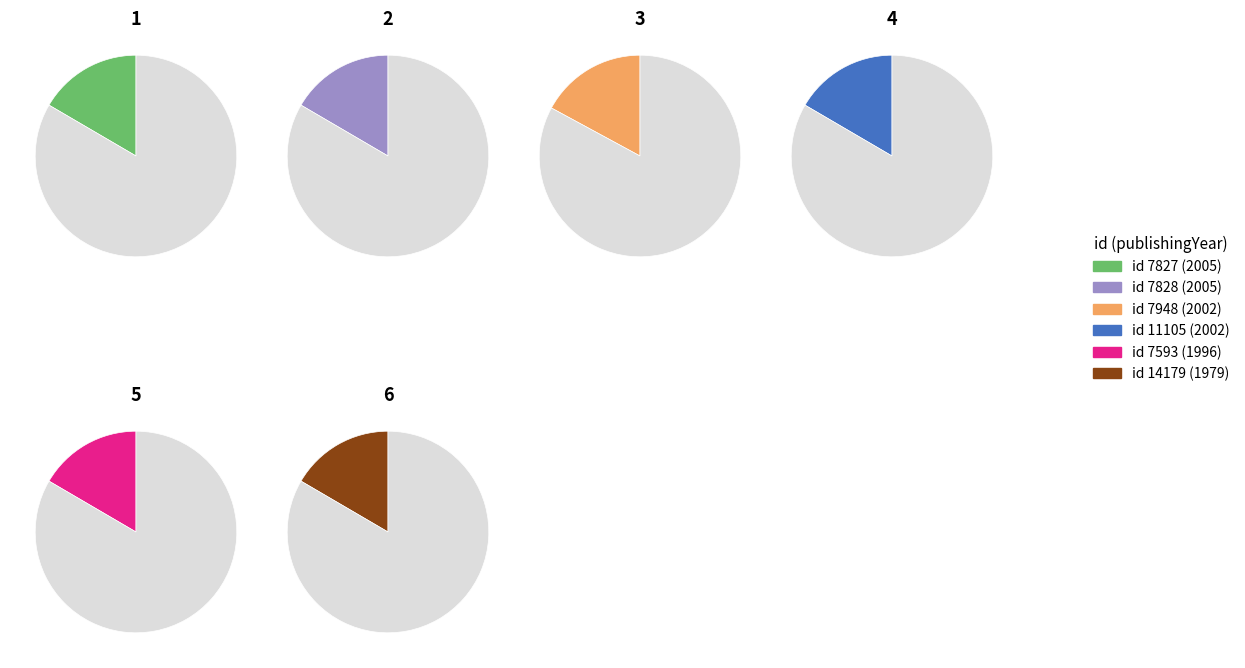

Is it true that 11105 is 28% of the pie?

False